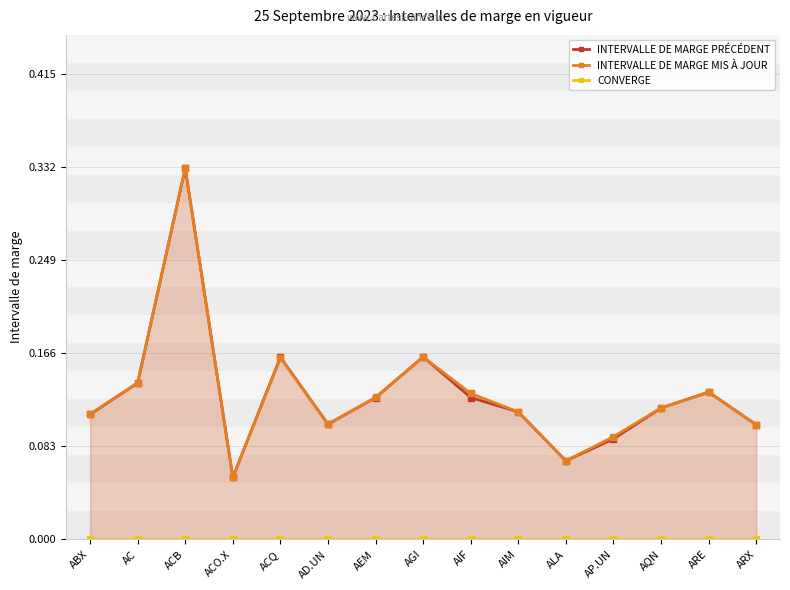

Reading left to right, transcribe all the data shown in this chart.

INTERVALLE DE MARGE PRÉCÉDENT: 0.1	0.1	0.3	0.1	0.2	0.1	0.1	0.2	0.1	0.1	0.1	0.1	0.1	0.1	0.1
INTERVALLE DE MARGE MIS À JOUR: 0.1	0.1	0.3	0.1	0.2	0.1	0.1	0.2	0.1	0.1	0.1	0.1	0.1	0.1	0.1
CONVERGE: 0.0	0.0	0.0	0.0	0.0	0.0	0.0	0.0	0.0	0.0	0.0	0.0	0.0	0.0	0.0